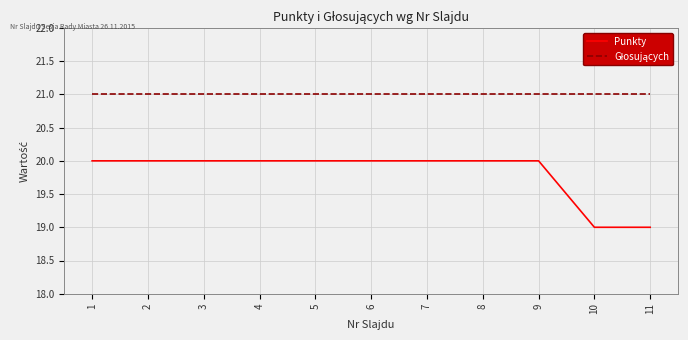

What is the total value across all series at 3?

41